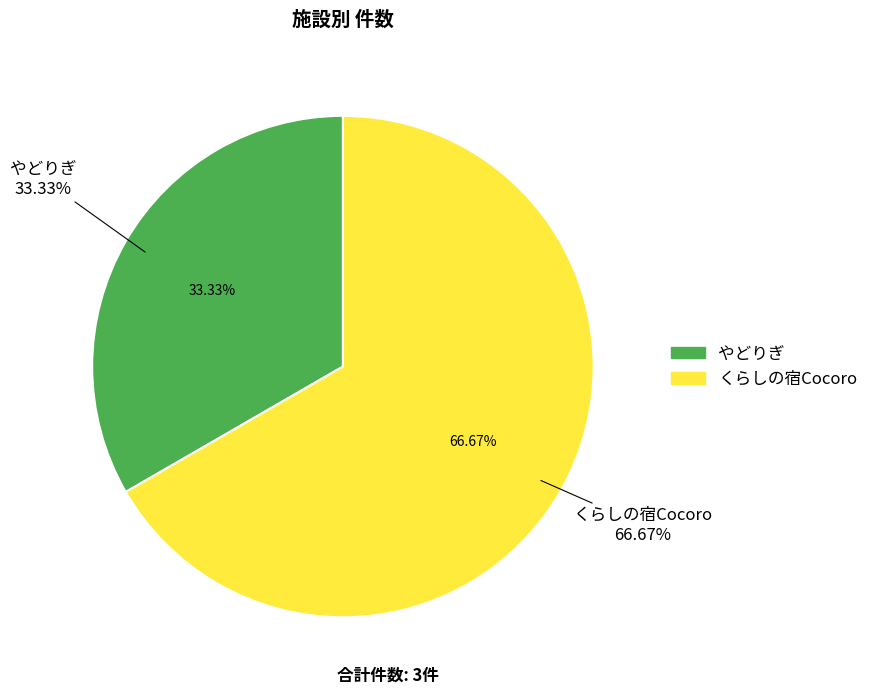

To the nearest percent, what portion does くらしの宿Cocoro represent?

67%